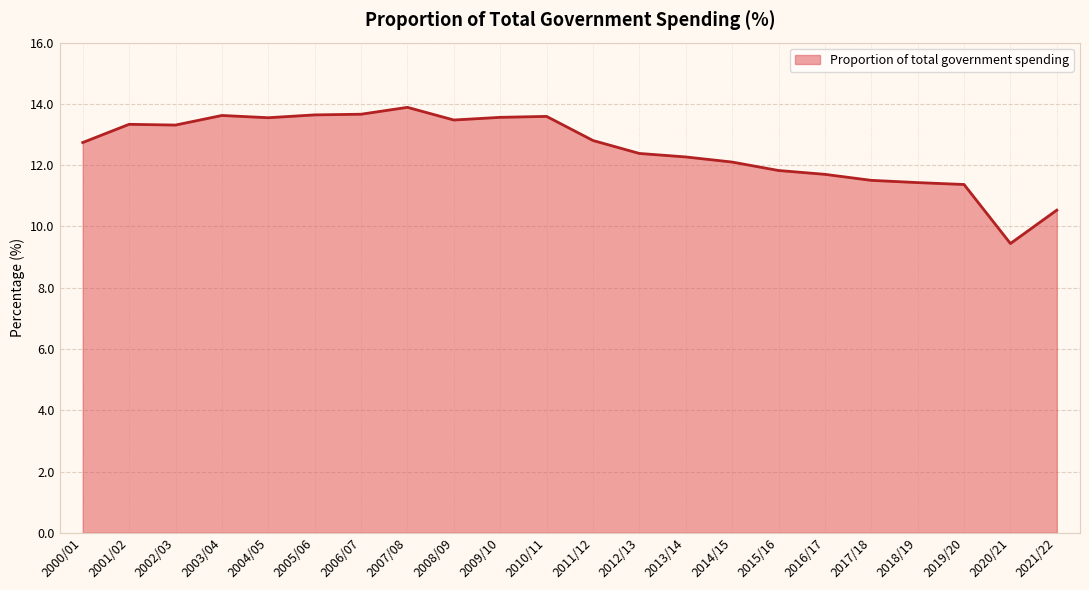

What position from the left is 2003/04?

4